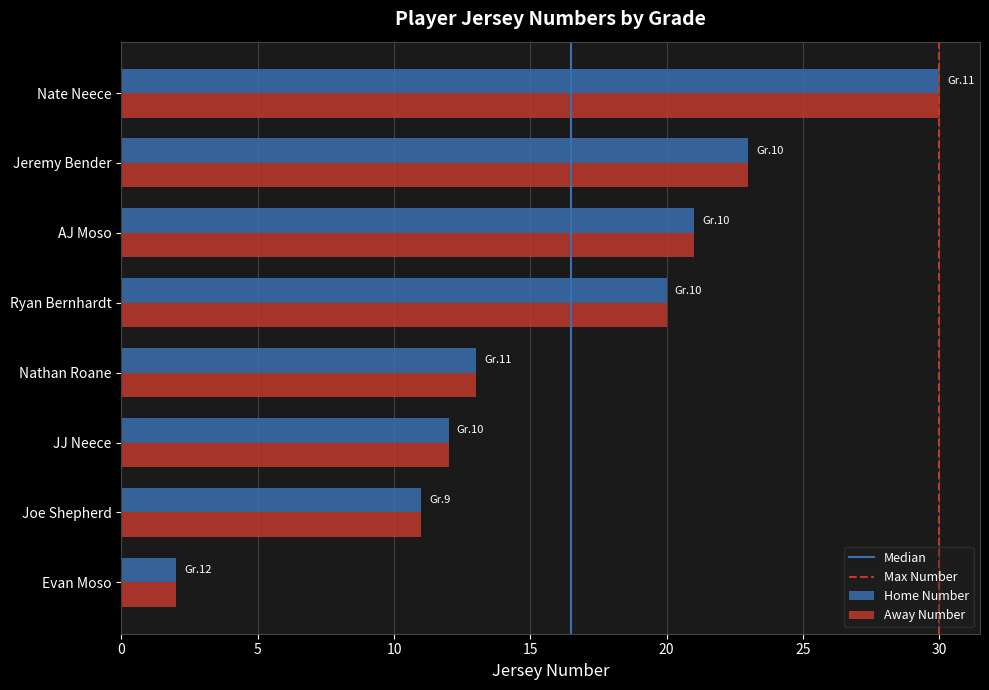

List the labels in order of Away Number value, smallest first.

Evan Moso, Joe Shepherd, JJ Neece, Nathan Roane, Ryan Bernhardt, AJ Moso, Jeremy Bender, Nate Neece